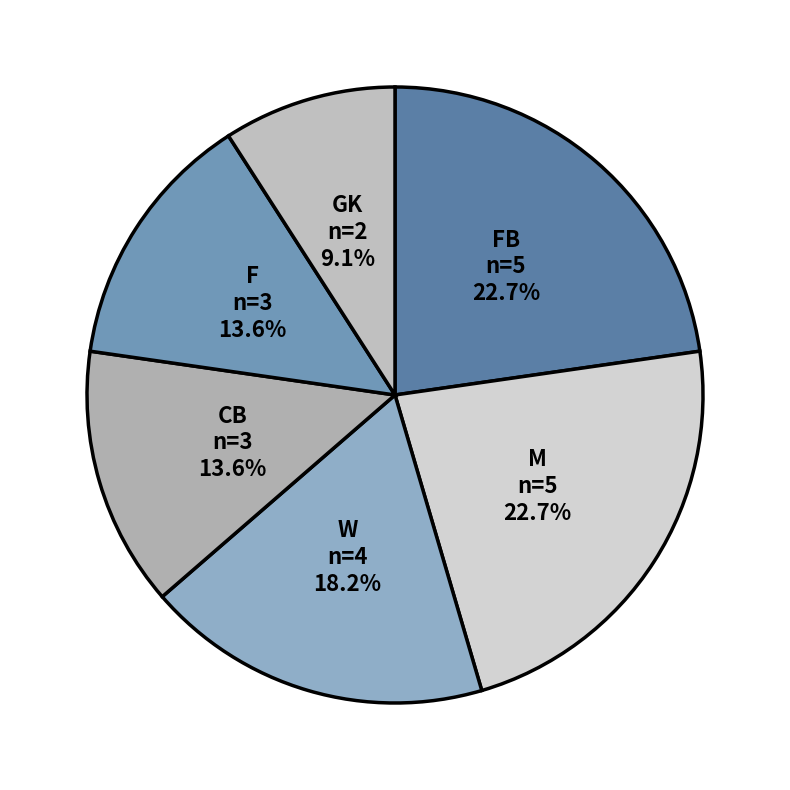

What is the smallest slice in the pie chart?

GK